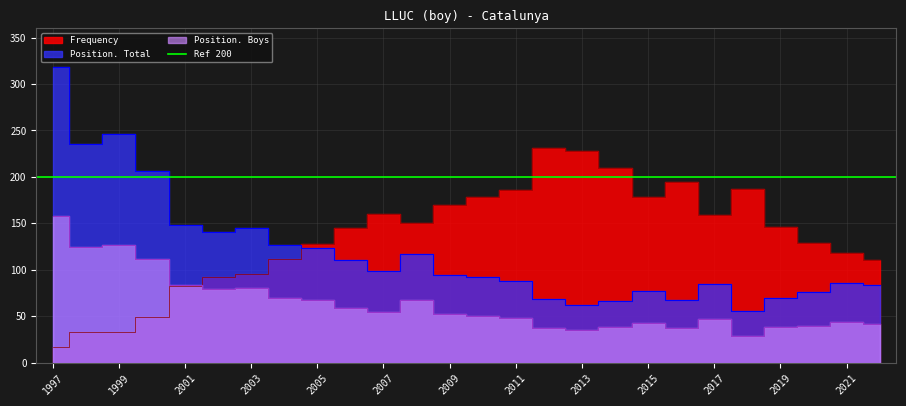

Rank the categories by Frequency value from highest to lowest.

2012, 2013, 2014, 2016, 2018, 2011, 2010, 2015, 2009, 2007, 2017, 2008, 2019, 2006, 2020, 2005, 2021, 2004, 2022, 2003, 2002, 2001, 2000, 1998, 1999, 1997